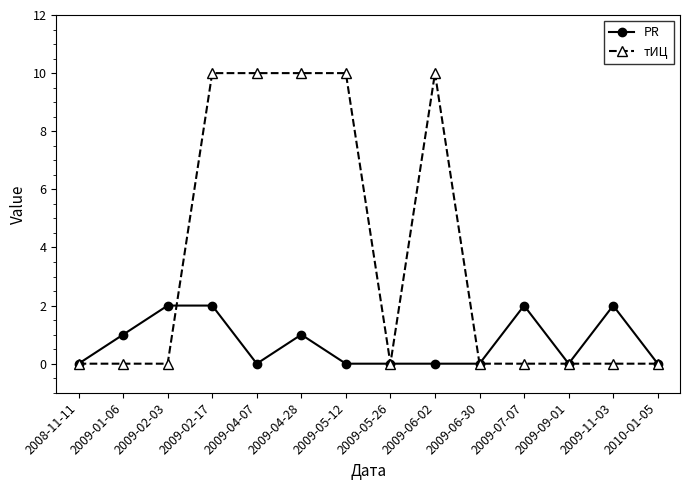

Does the chart display data point markers on the line(s)?

Yes